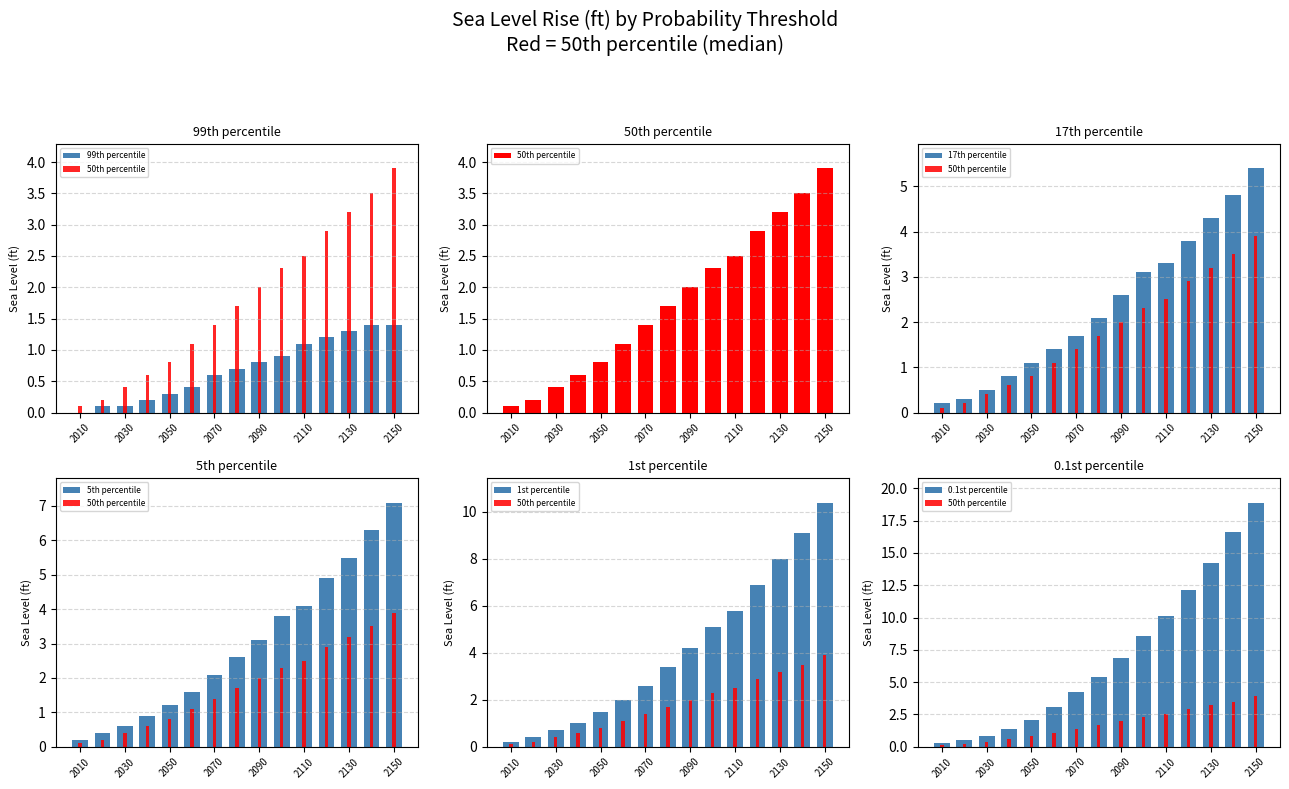

What is the sum of all 99th percentile values?

10.5